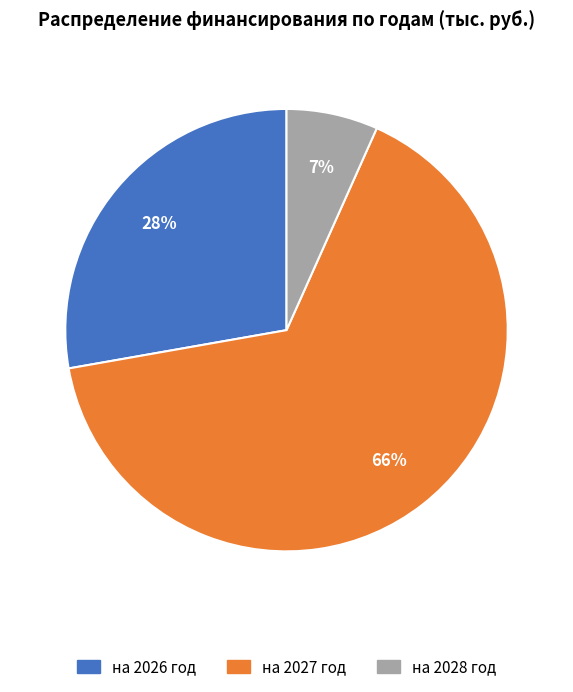

How many slices are in this pie chart?

3